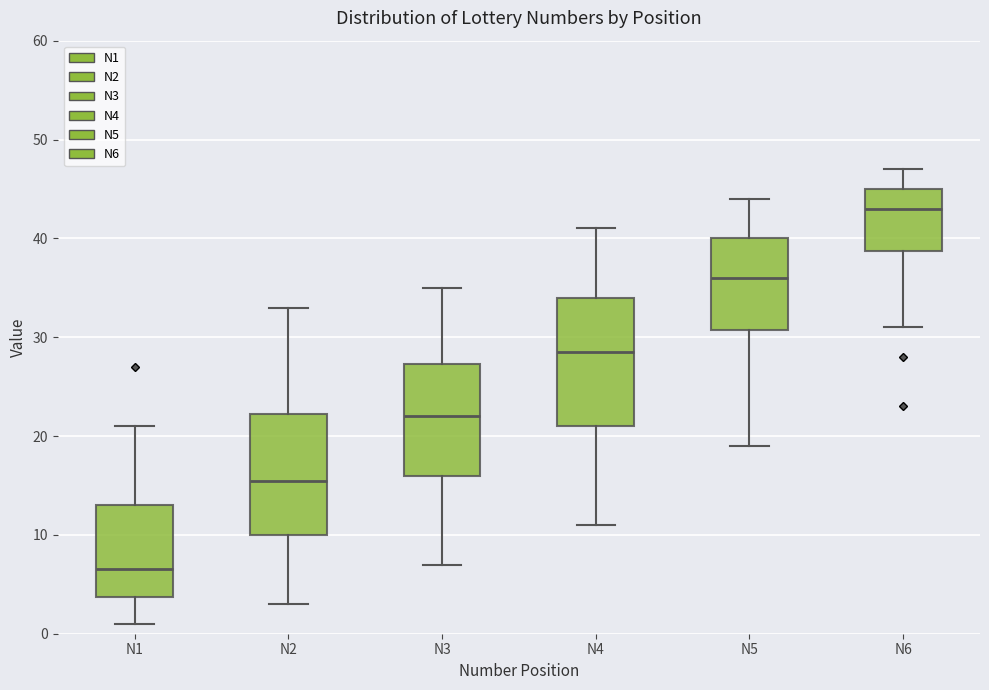

Reading left to right, transcribe this box plot: for each box, give where its median line is, the range the box spans, and where its two whiskers end, as read against the y-axis. The values are not printed on the chart, so give them approximately, as read against the axis.

N1: median 7, box 4 to 13, whiskers 1 to 21
N2: median 16, box 10 to 22, whiskers 3 to 33
N3: median 22, box 16 to 27, whiskers 7 to 35
N4: median 29, box 21 to 34, whiskers 11 to 41
N5: median 36, box 31 to 40, whiskers 19 to 44
N6: median 43, box 39 to 45, whiskers 31 to 47